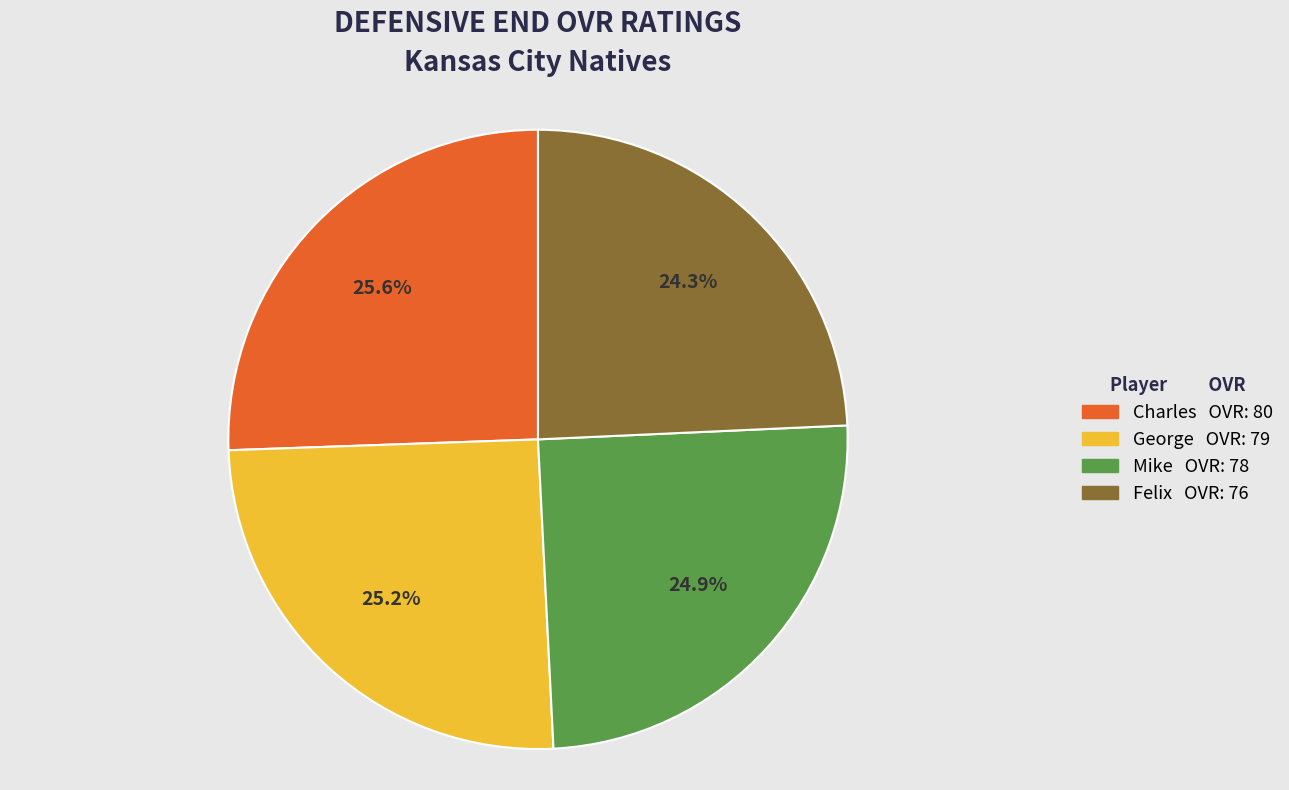

Does any single category account for the majority?

No